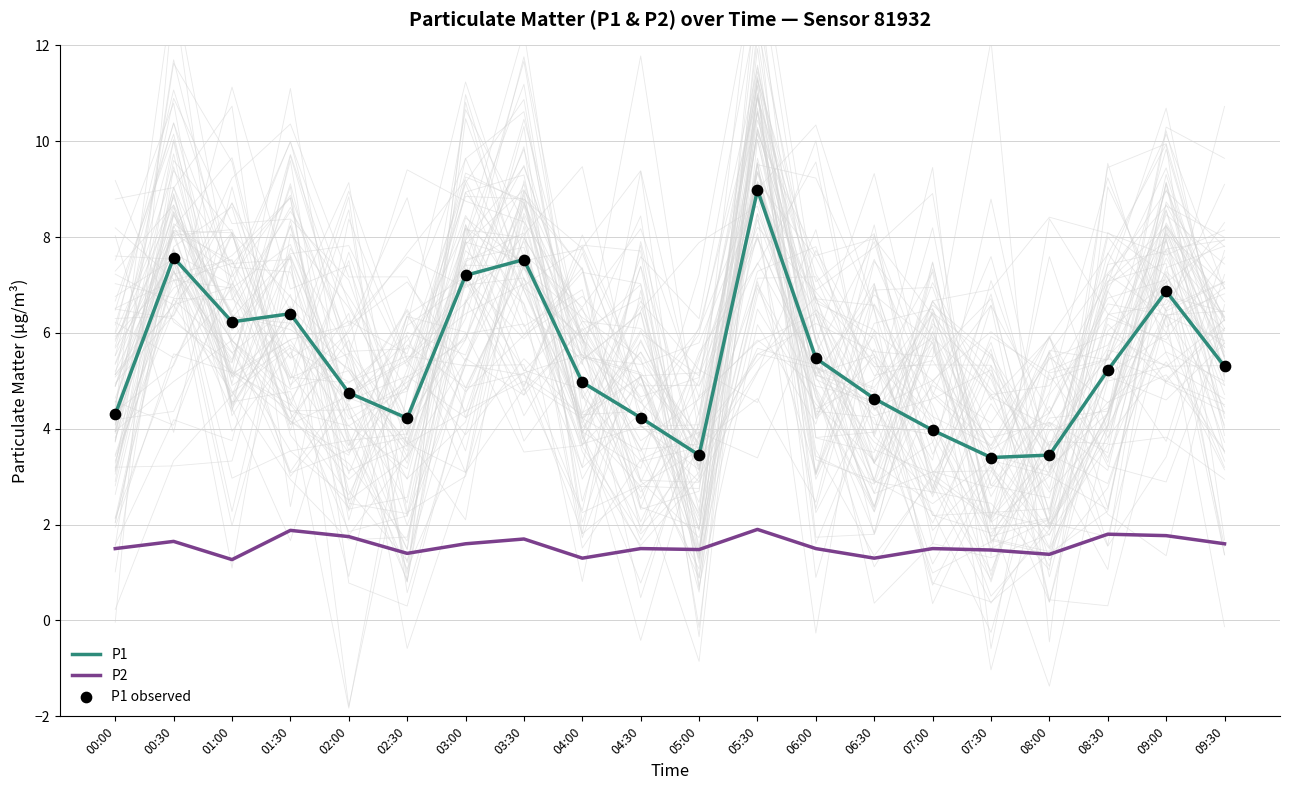

Which series has the widest spread of Y values?

P1